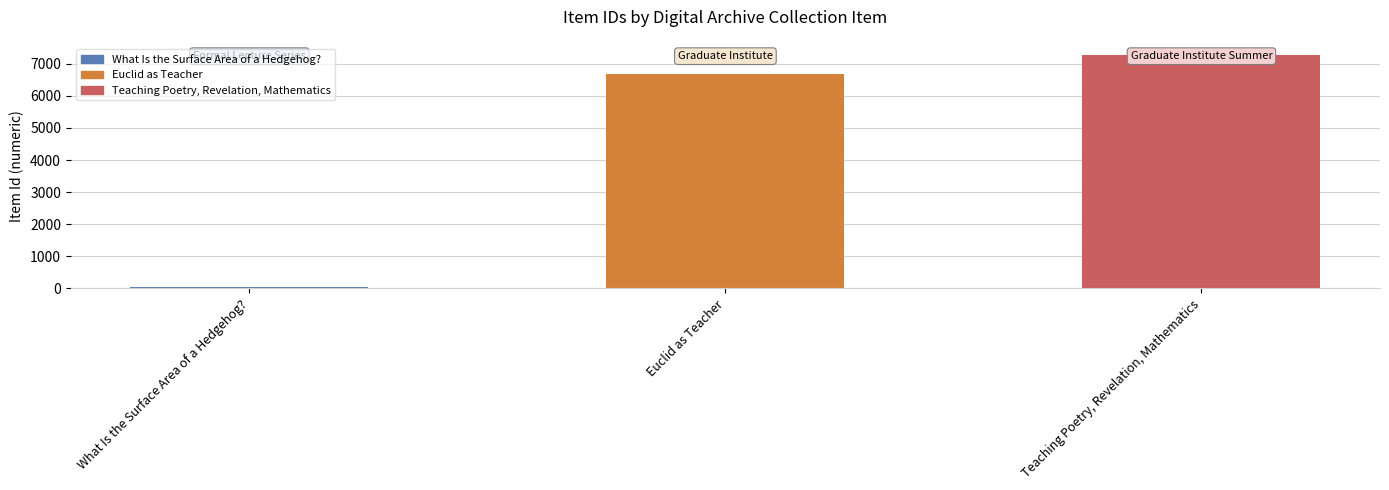

The value at Euclid as Teacher is 6683. True or false?

True